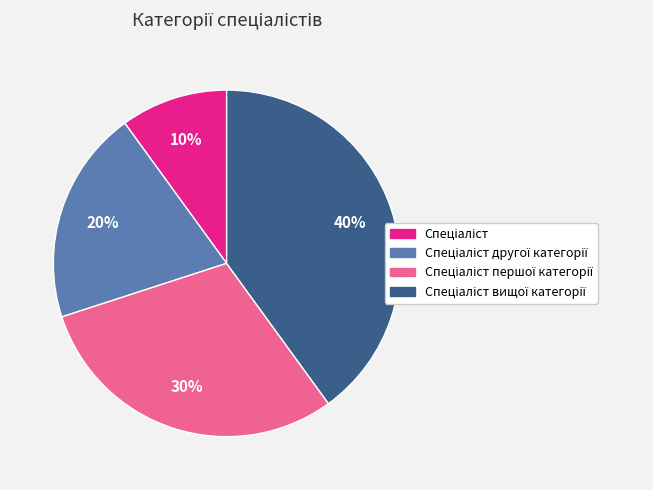

How many slices are in this pie chart?

4